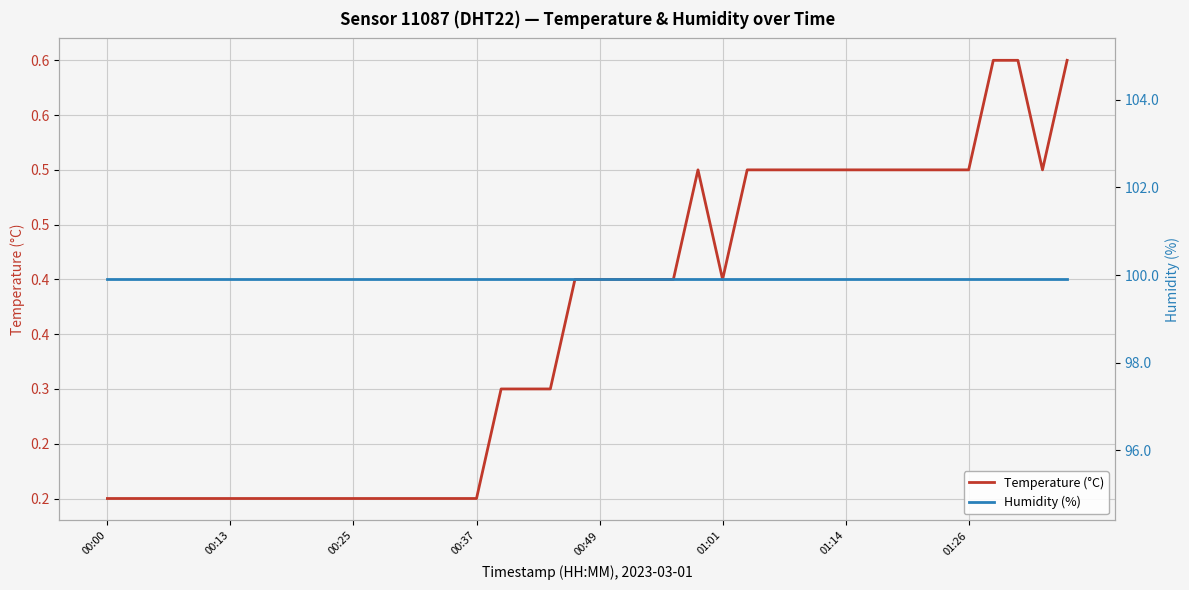

What are all the series names shown in the legend?

Temperature (°C), Humidity (%)